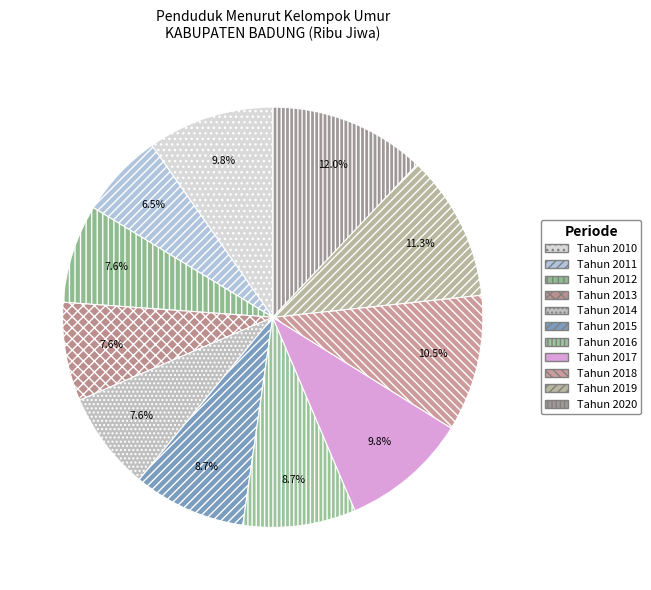

Is there any slice that represents more than half of the pie?

No